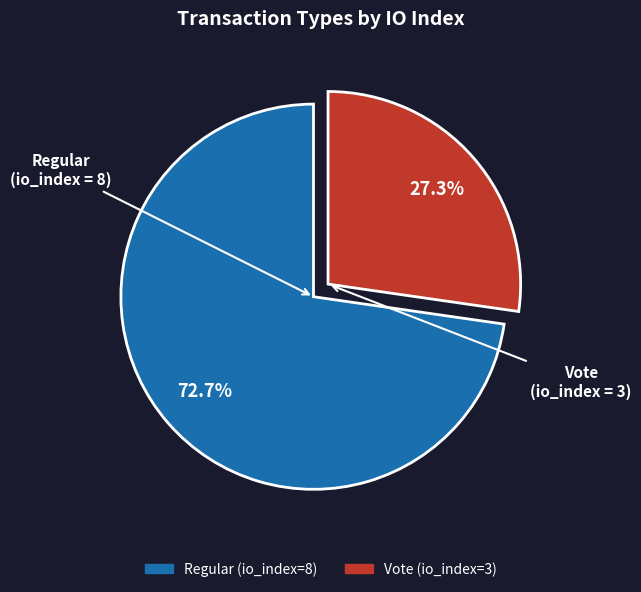

Approximately how many times larger is the value at Regular (io_index=8) compared to Vote (io_index=3)?

2.7